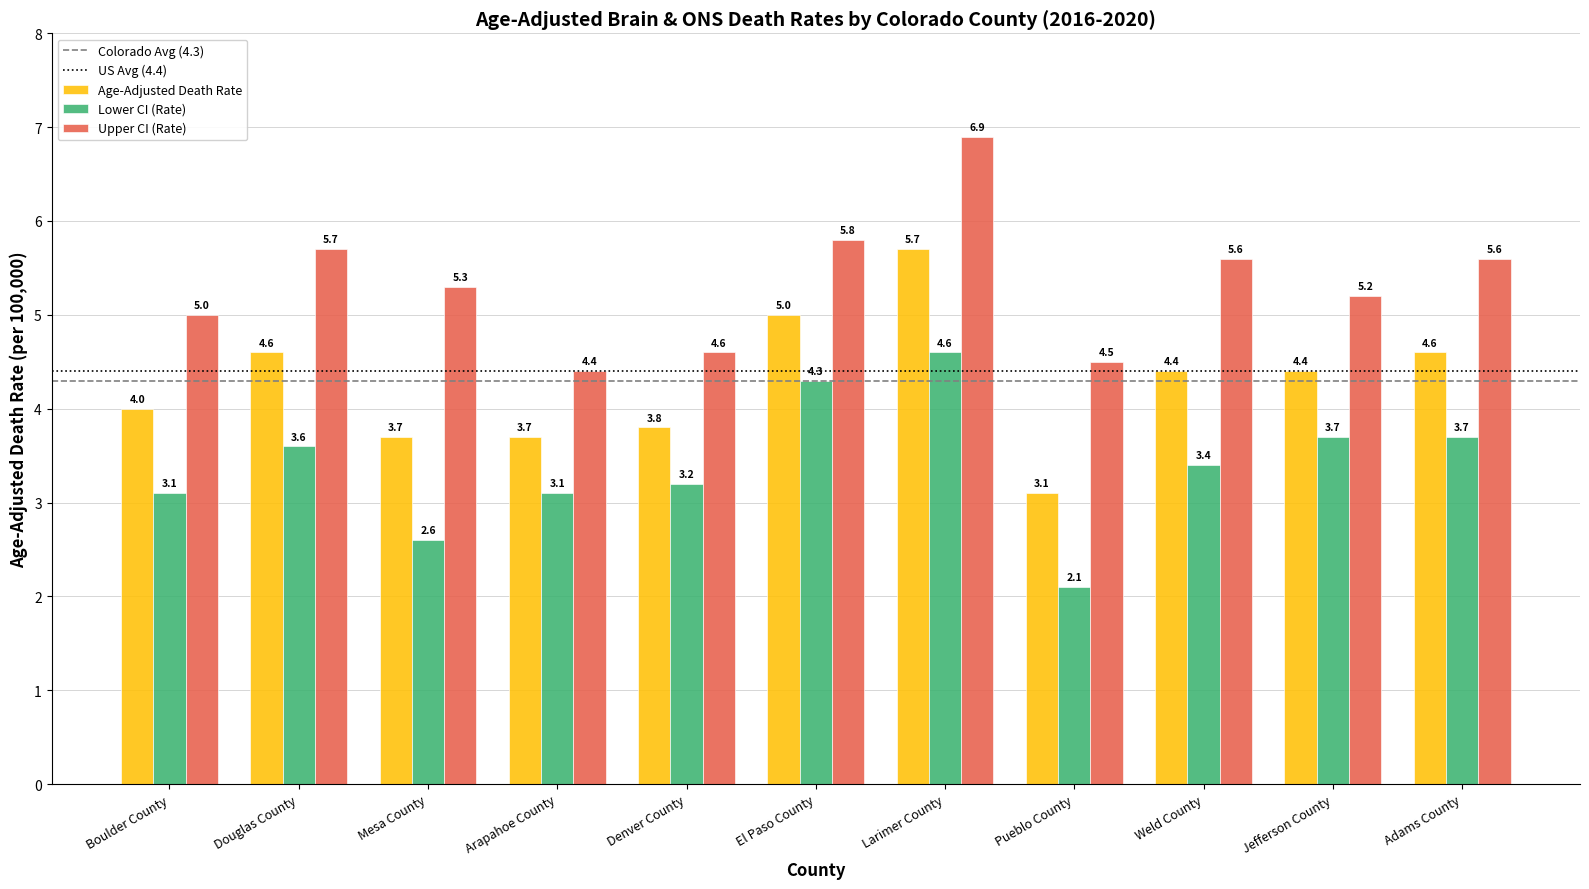

What position from the left is Douglas County?

2